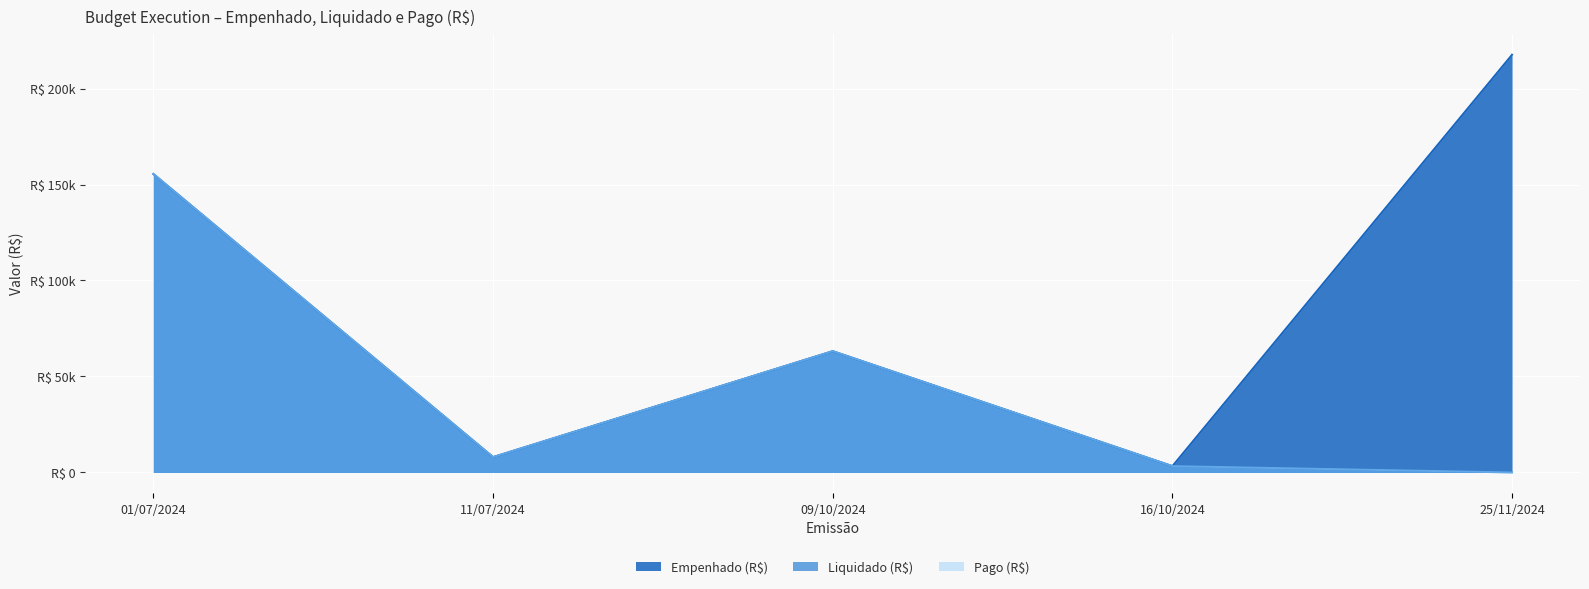

How many lines are shown in the chart?

3